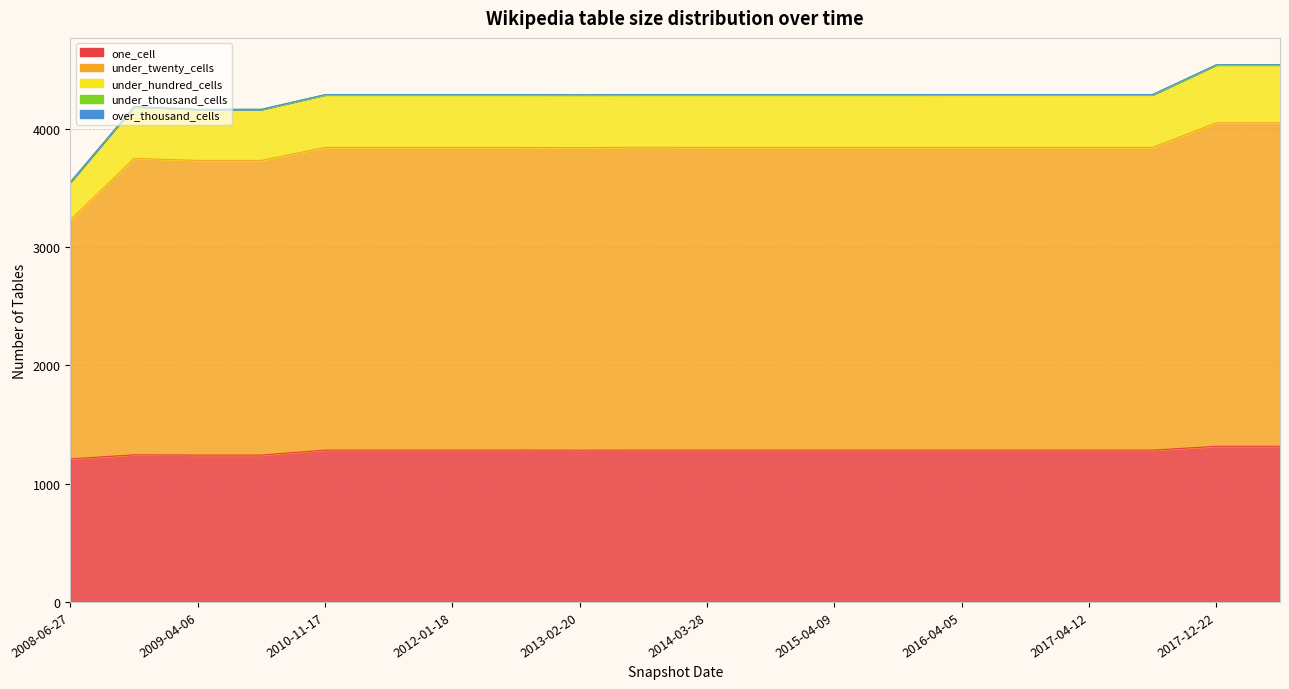

At which category is the sum across all series the highest?

2017-12-22